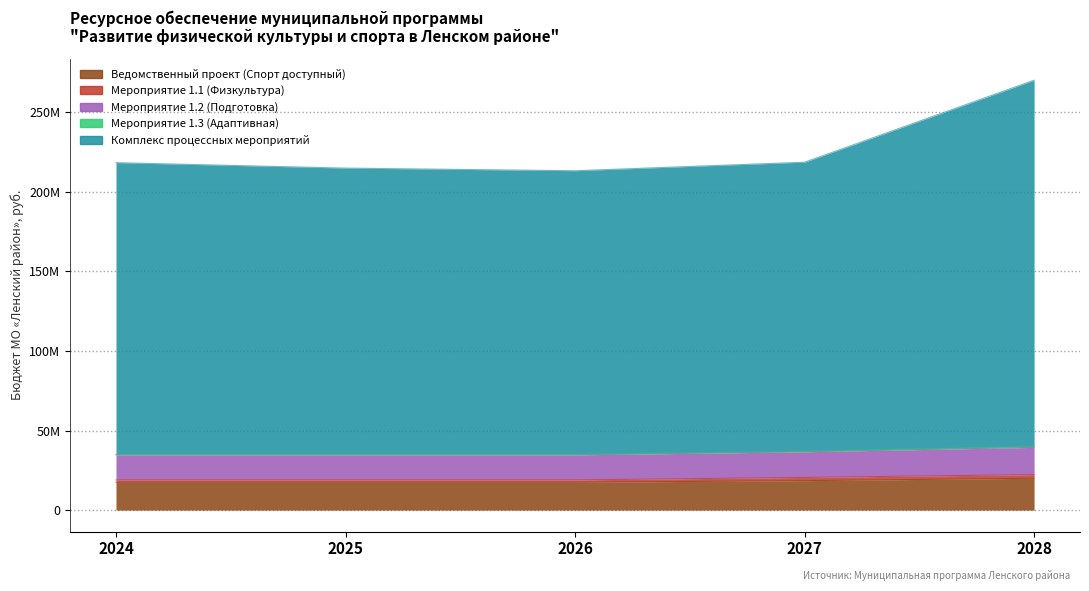

What is the difference between the second highest and second lowest values in the Ведомственный проект (Спорт доступный) series?

1000000.0